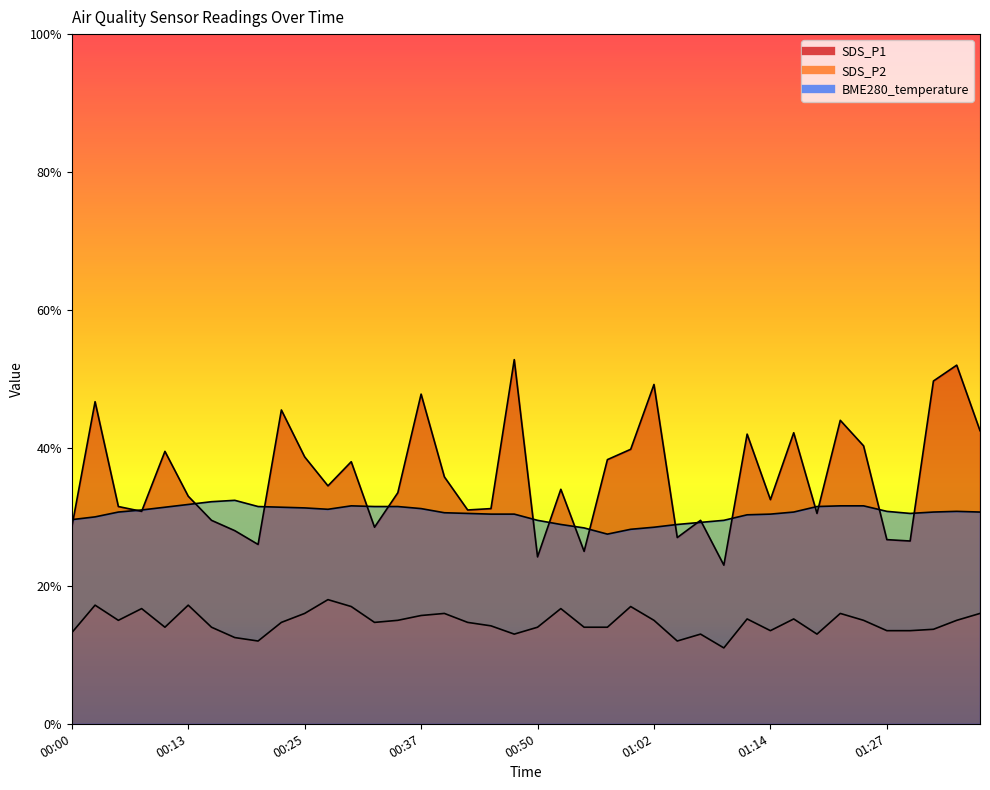

What is the difference between the SDS_P2 values at 00:40 and 00:45?

0.2